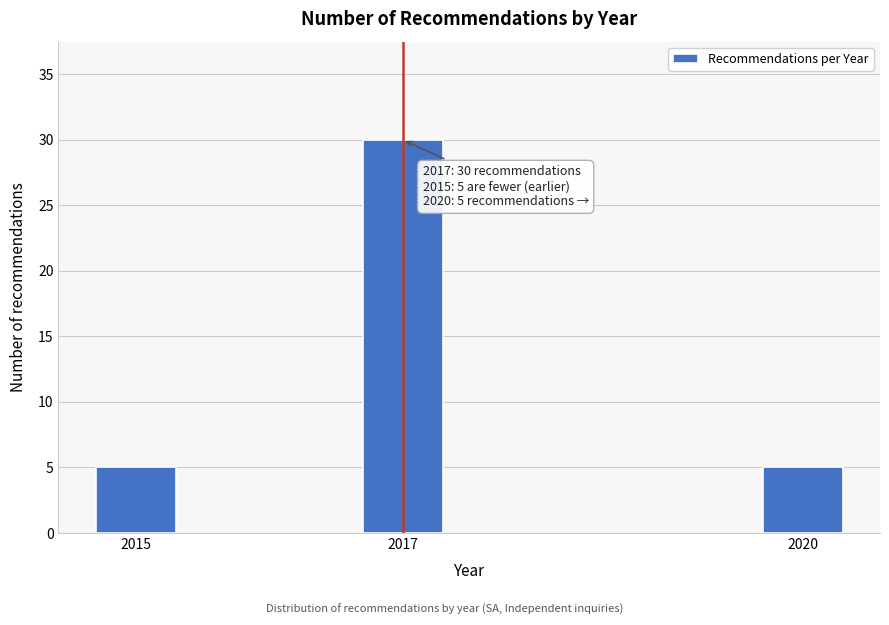

Reading left to right, list all the values displayed in this chart.

5	30	5